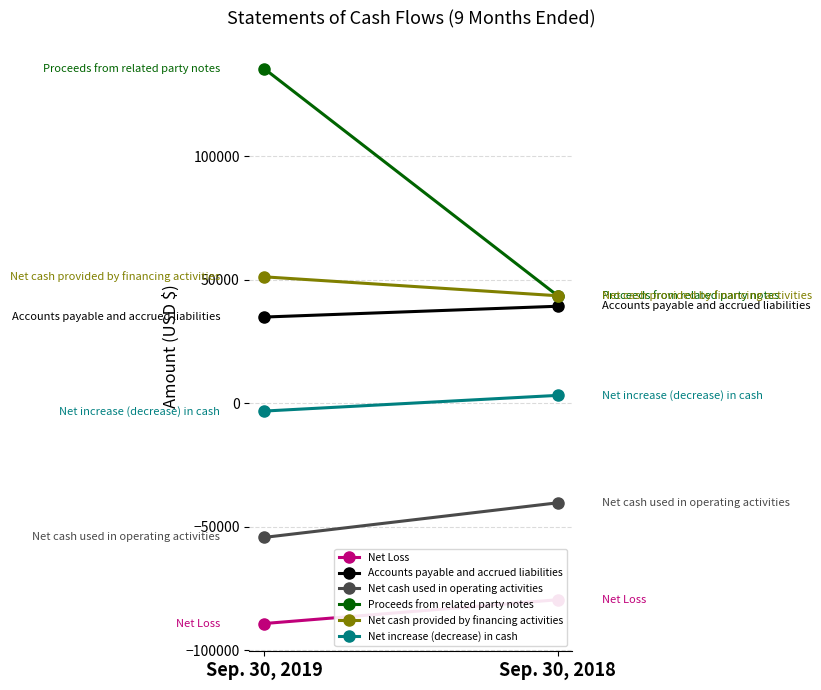

Between Sep. 30, 2019 and Sep. 30, 2018, which series saw the biggest shift?

Proceeds from related party notes